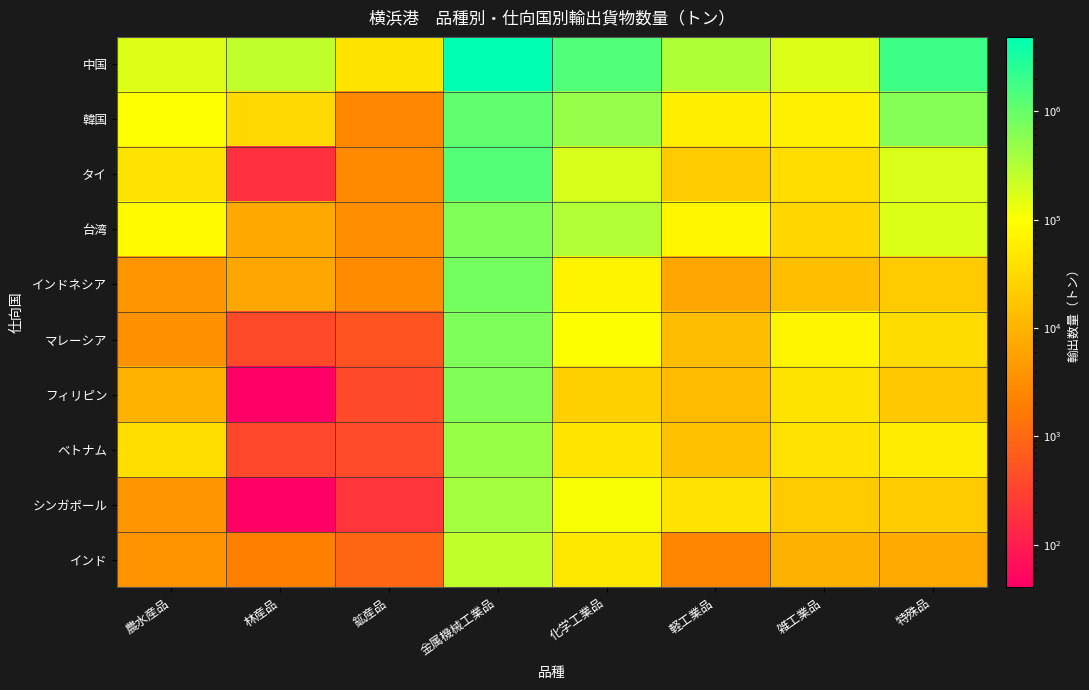

Which series has the largest range (max minus min)?

中国